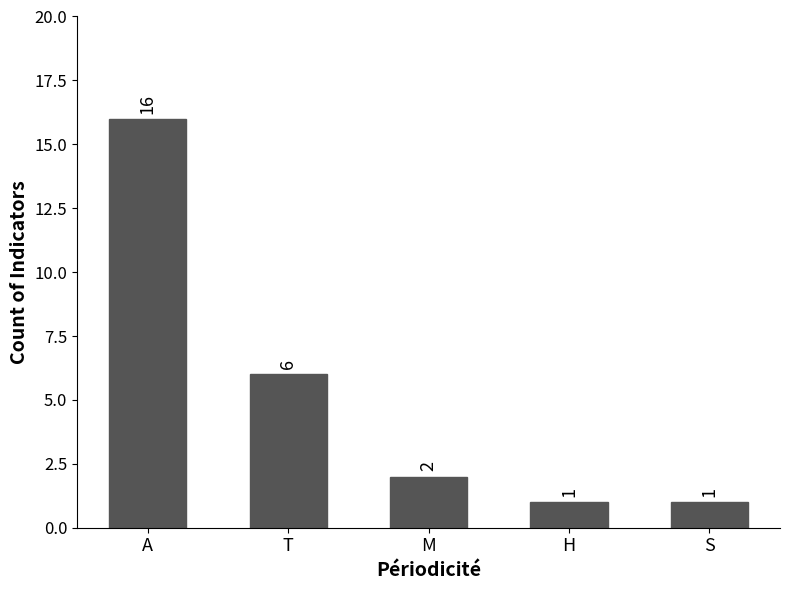

What is the difference between the second highest and second lowest values?

5